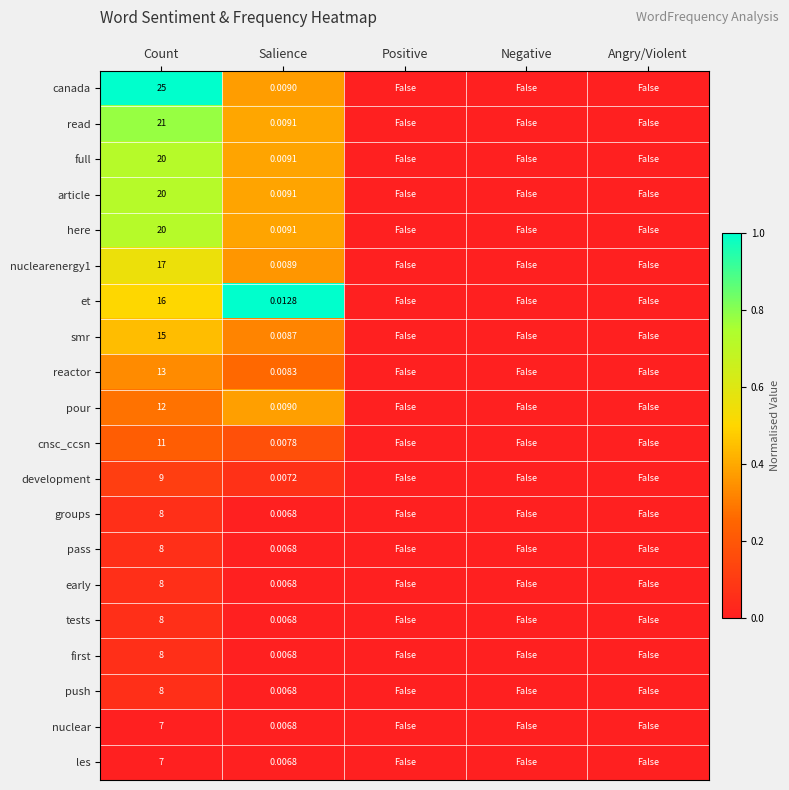

Which series changed the most between Count and Salience?

canada